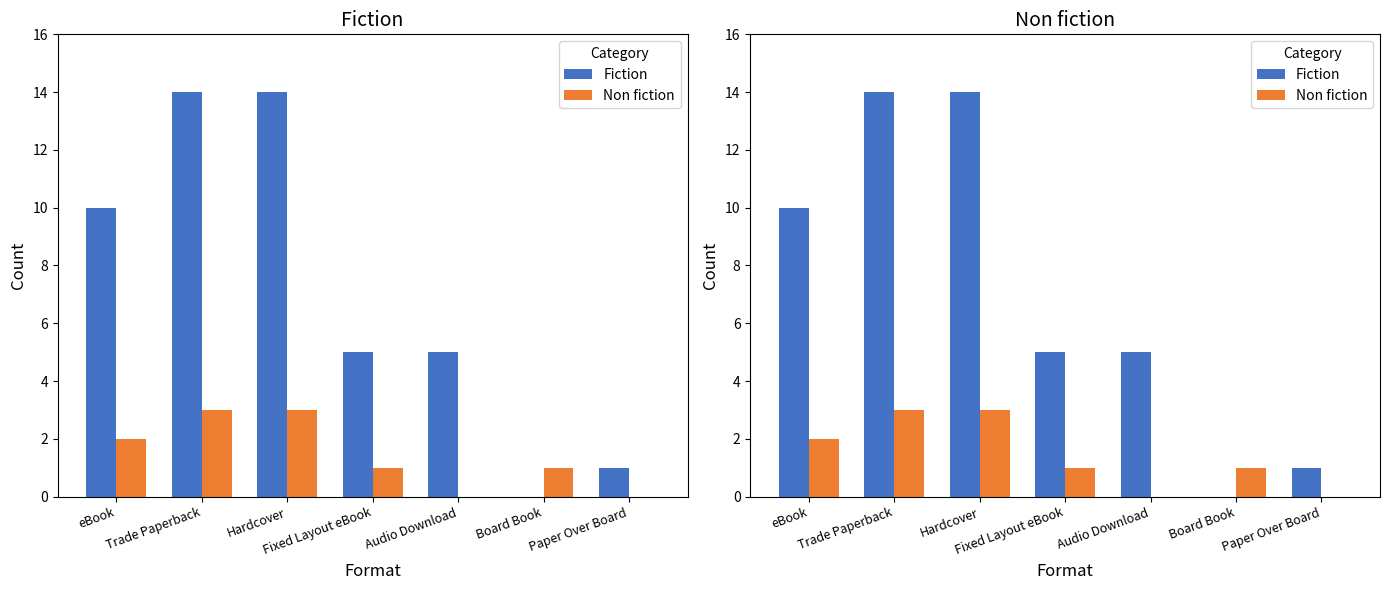

Which has a higher value, Fixed Layout eBook or eBook?

eBook